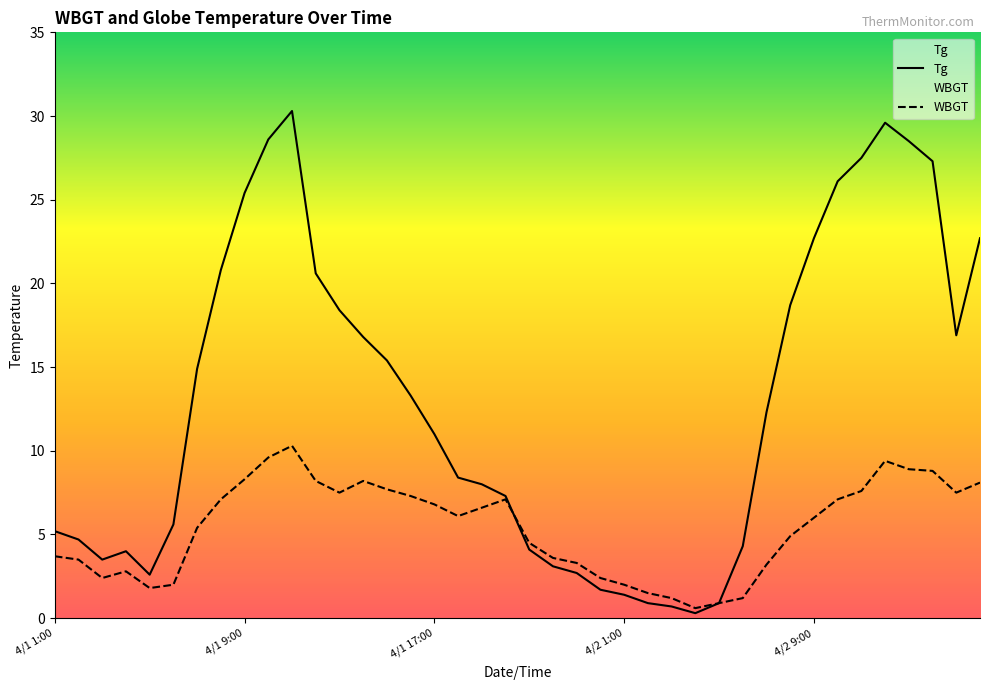

What is the highest value of the Tg series?

30.3